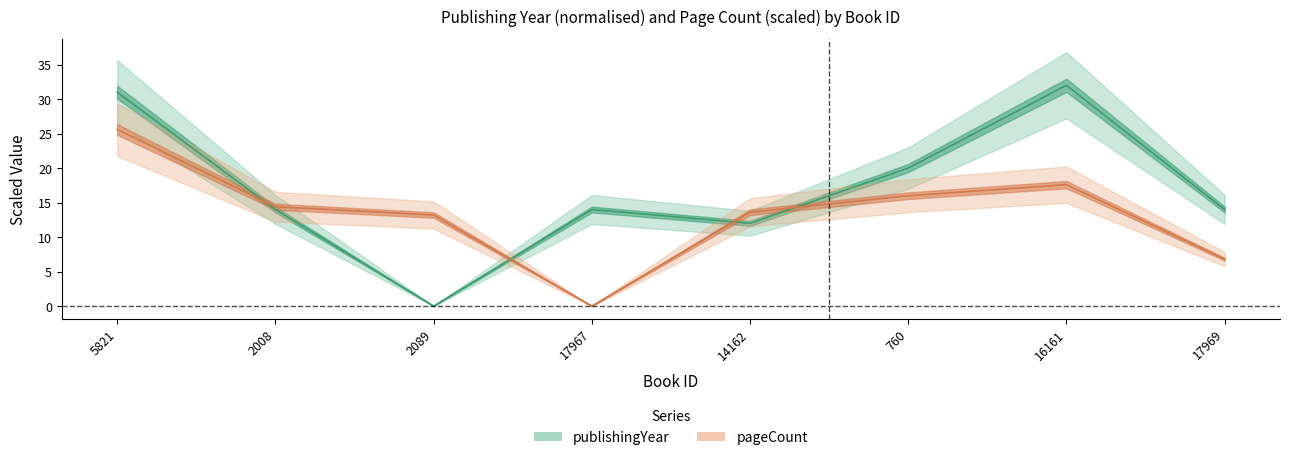

What position from the left is 16161?

7